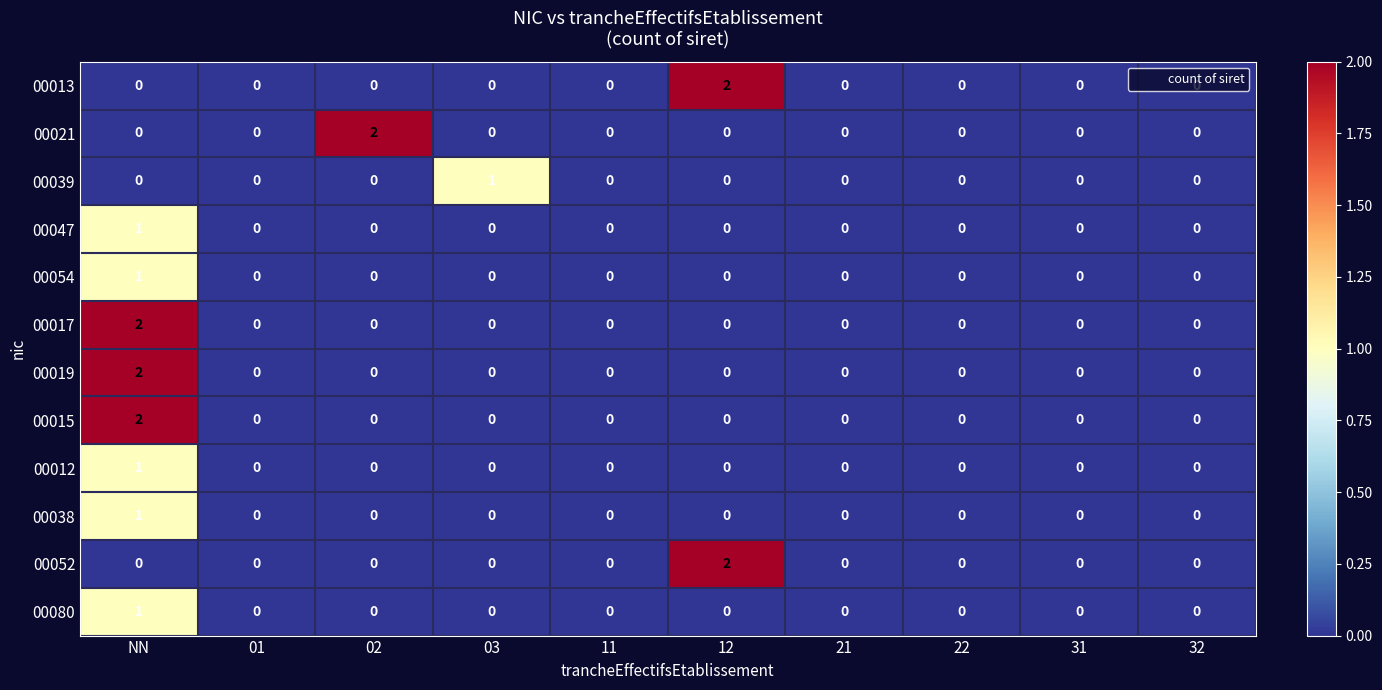

Is it true that 00019 equals 1 at 21?

False